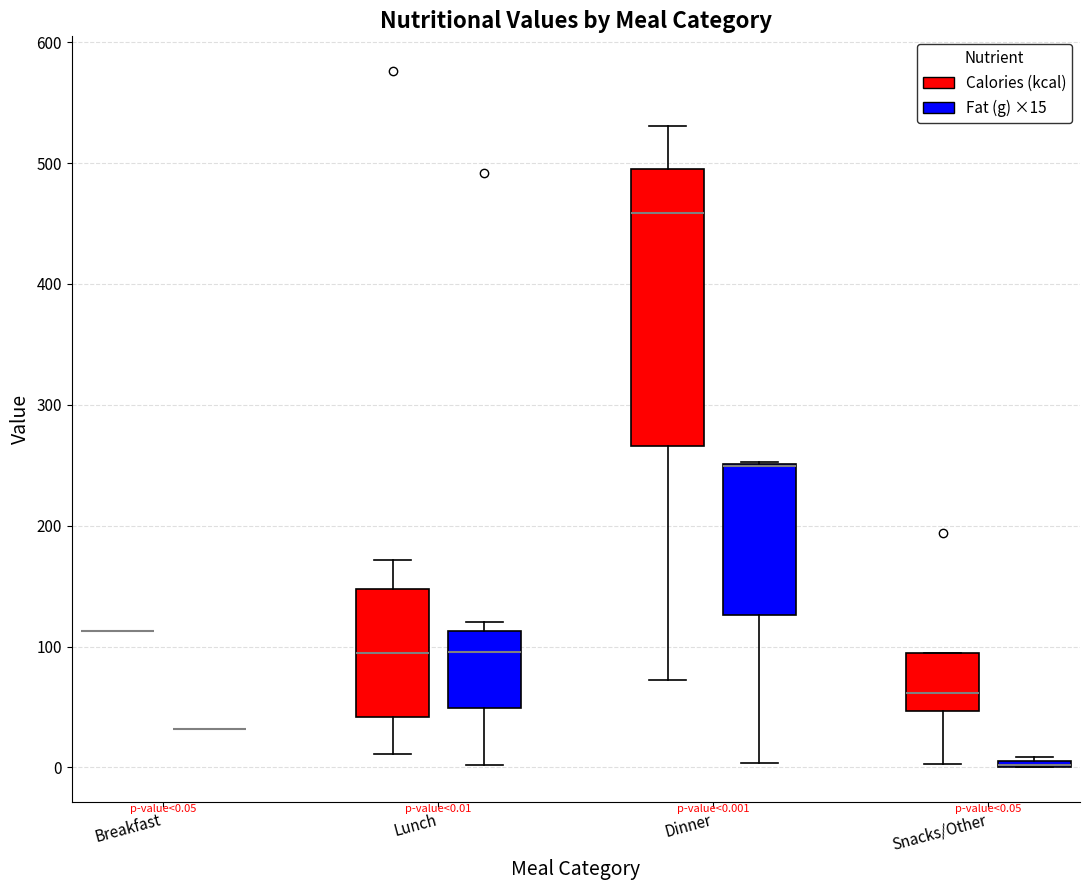

Comparing the boxes themselves (not the whiskers), which one is the tallest?

Dinner (Calories (kcal))